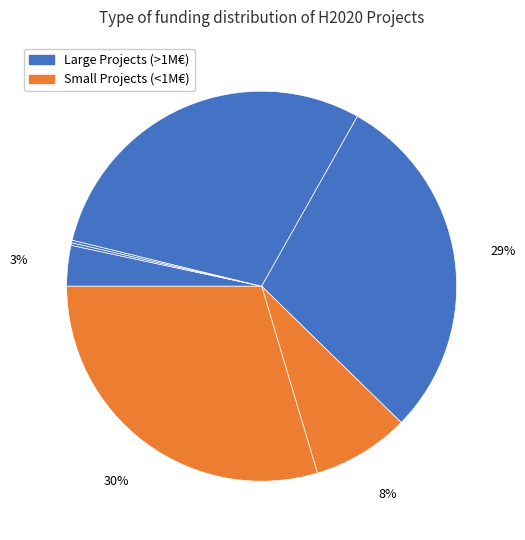

Does any single category account for the majority?

No